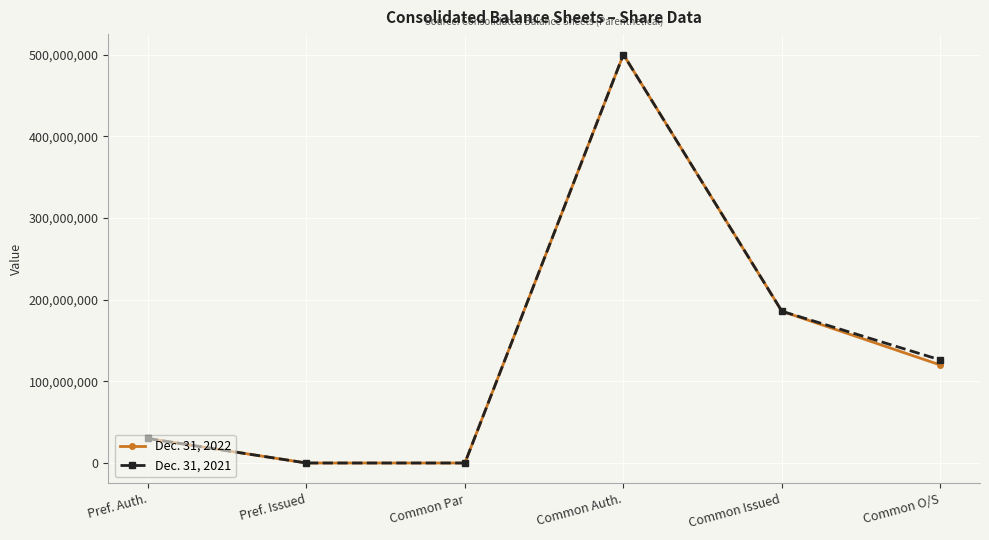

True or false: Dec. 31, 2021 has a value of 34358132 at Common O/S.

False